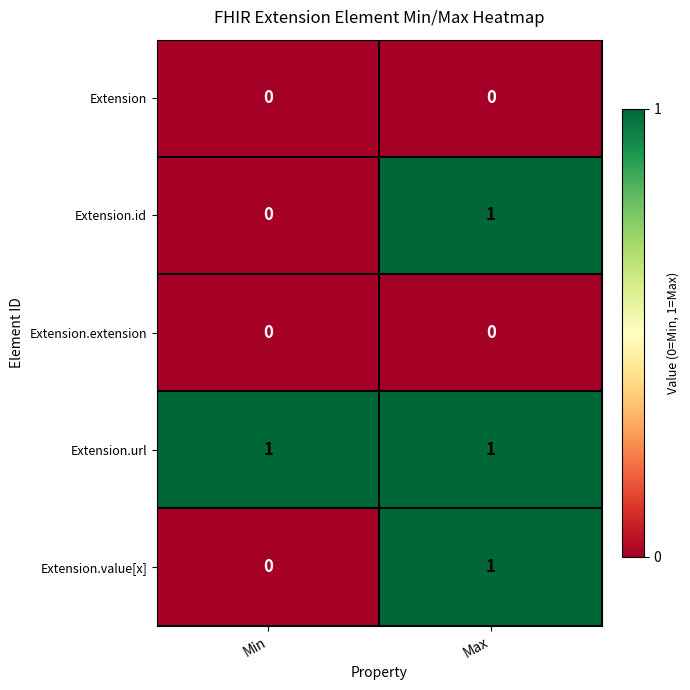

What is the spread (max minus min) of values at Max?

1